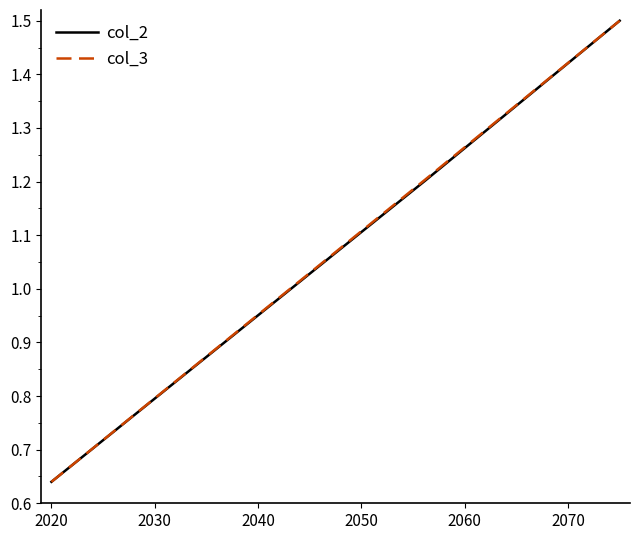

Count the number of categories in the chart.

9